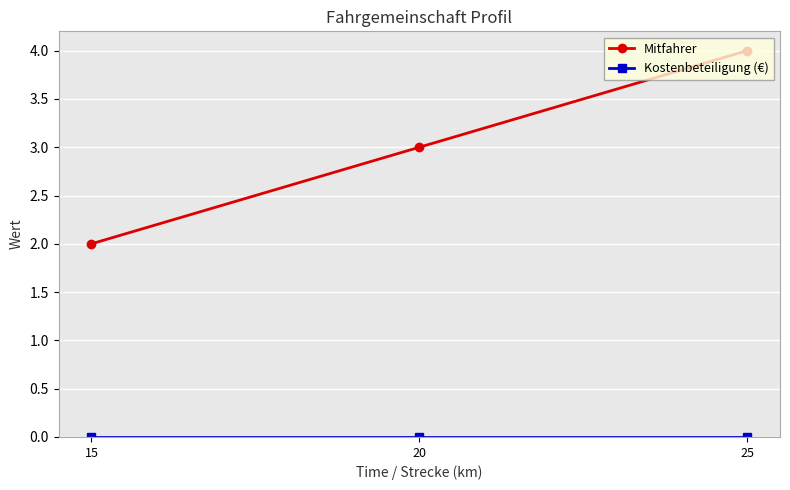

True or false: Mitfahrer has a value of 1 at 20.

False